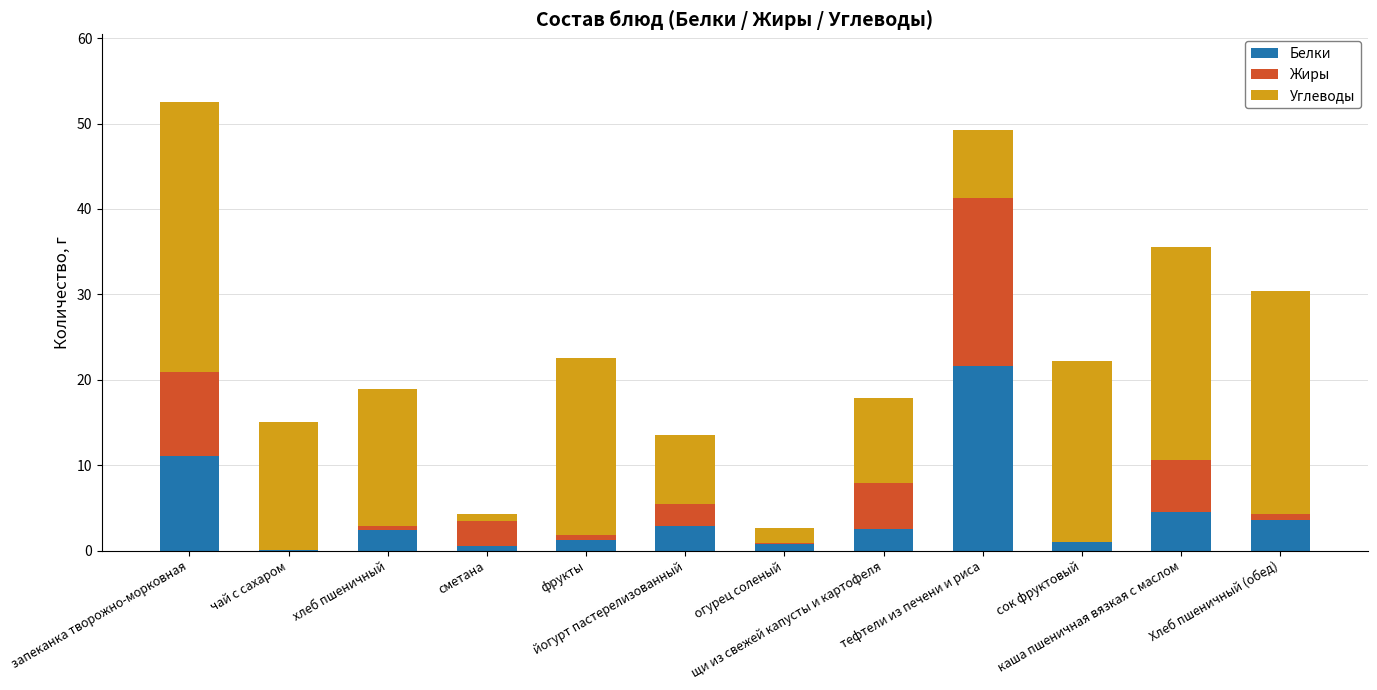

Are the bars horizontal?

No